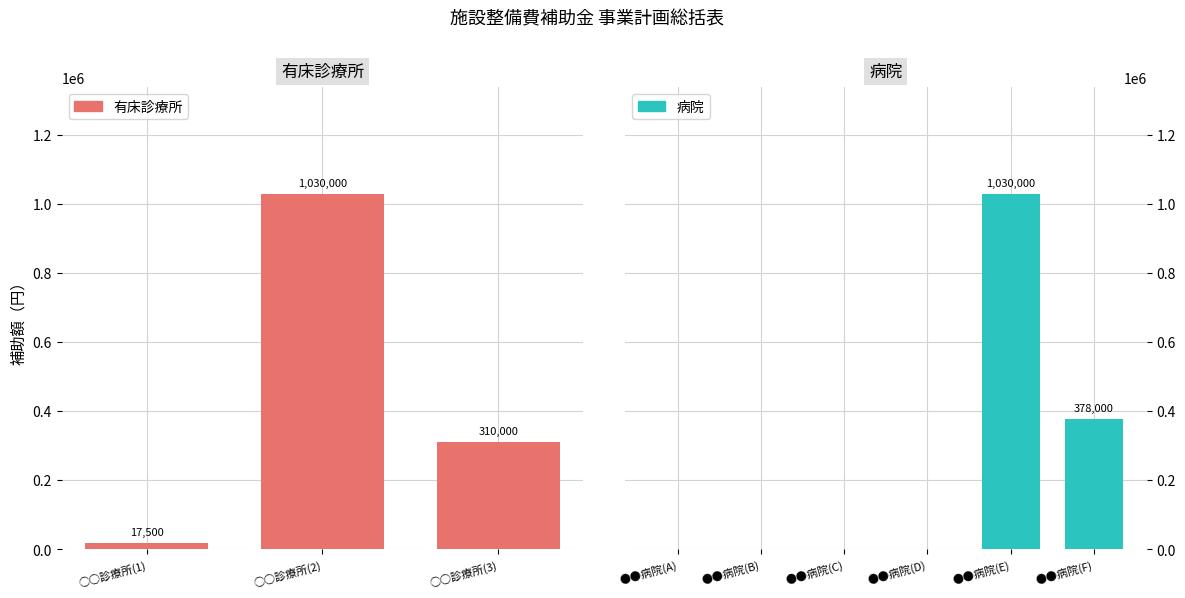

What is the average value of the 有床診療所 series?

452500